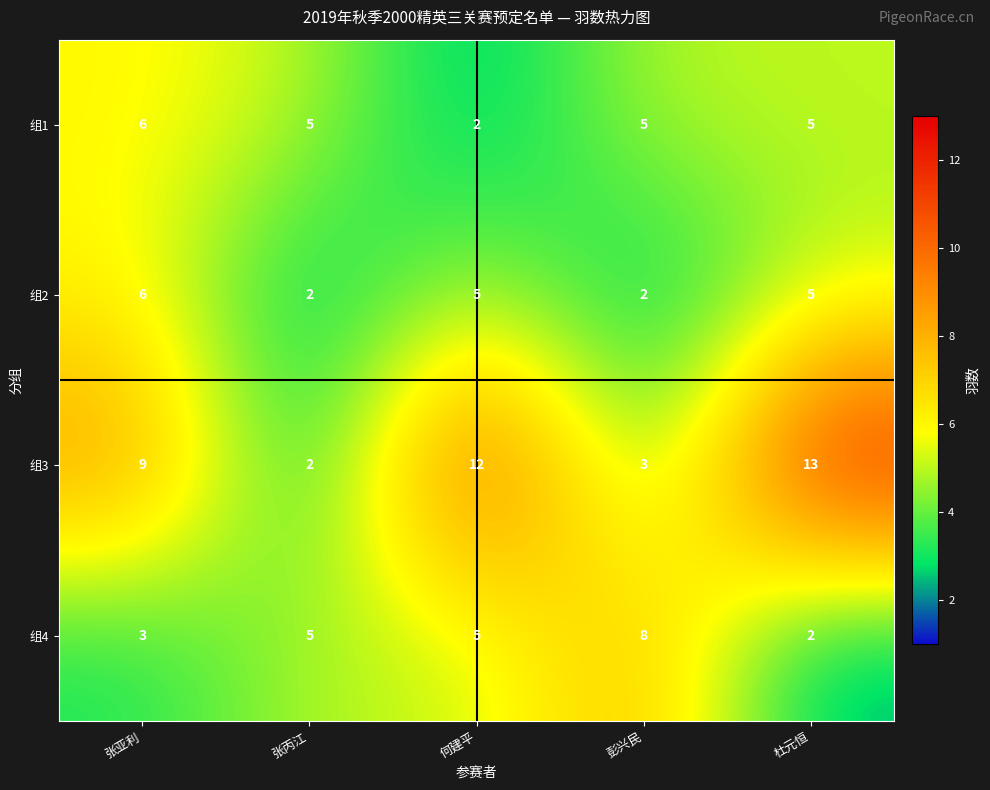

Count the number of data series in this chart.

4